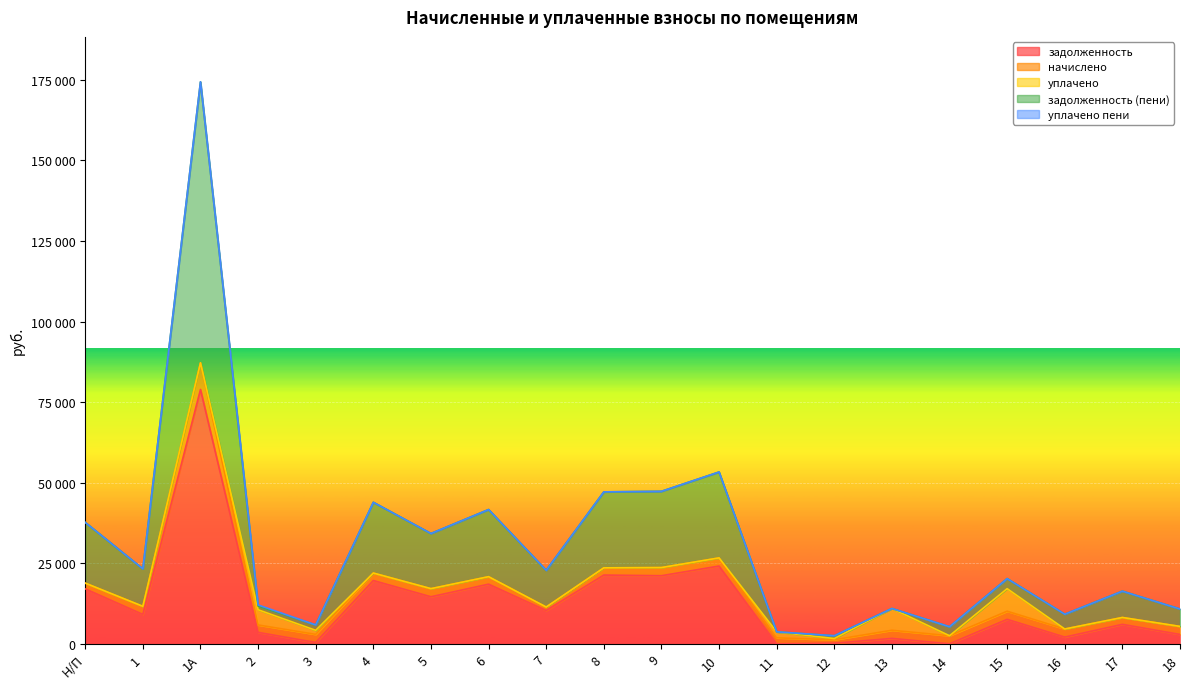

Is the value of начислено at 18 greater than the value of уплачено пени at 1А?

Yes